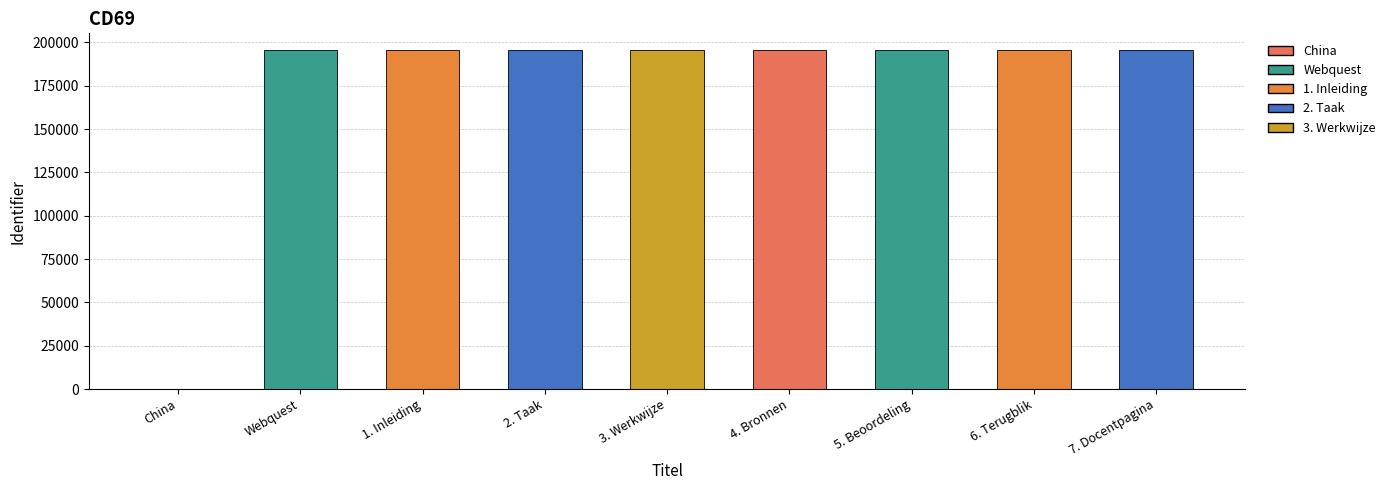

Approximately how many times larger is the value at 1. Inleiding compared to 3. Werkwijze?

1.0